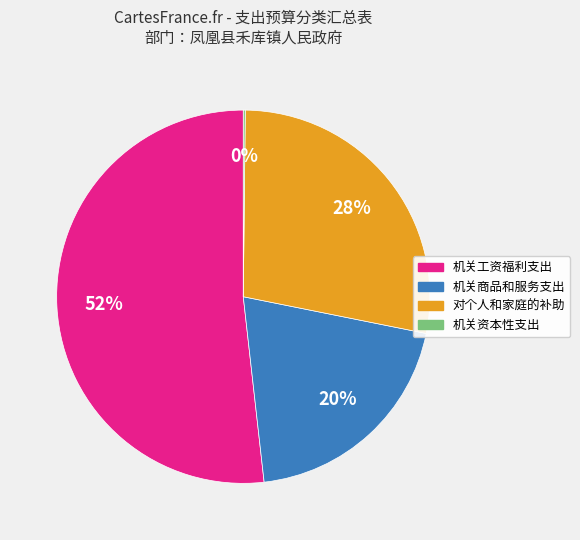

Approximately how many times larger is the value at 机关工资福利支出 compared to 对个人和家庭的补助?

1.9